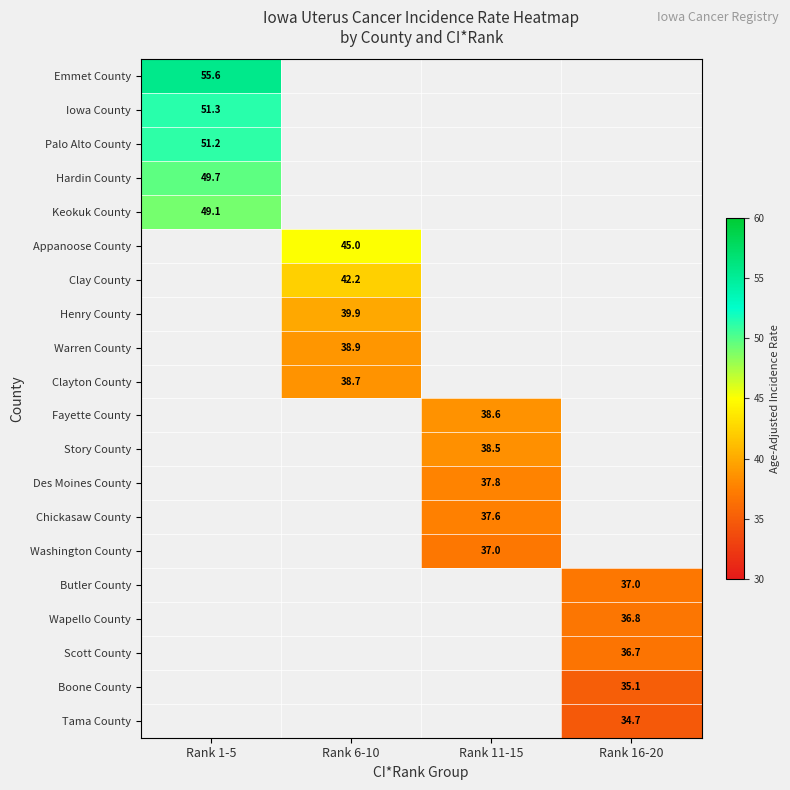

At how many categories does at least one series exceed 48?

1